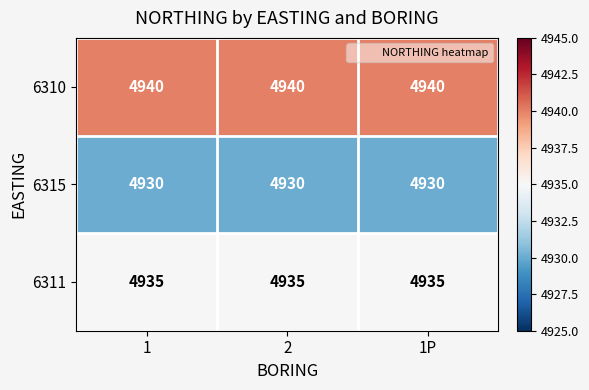

Rank the series at 2 from highest to lowest value.

6310, 6311, 6315